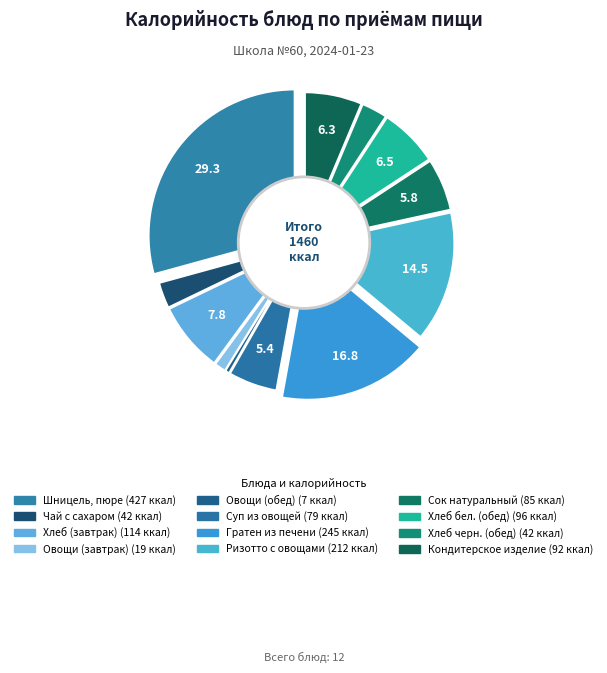

Combined, what portion of the pie is Овощи по-сезону (завтрак) and Хлеб пшеничный (обед)?

7.8%